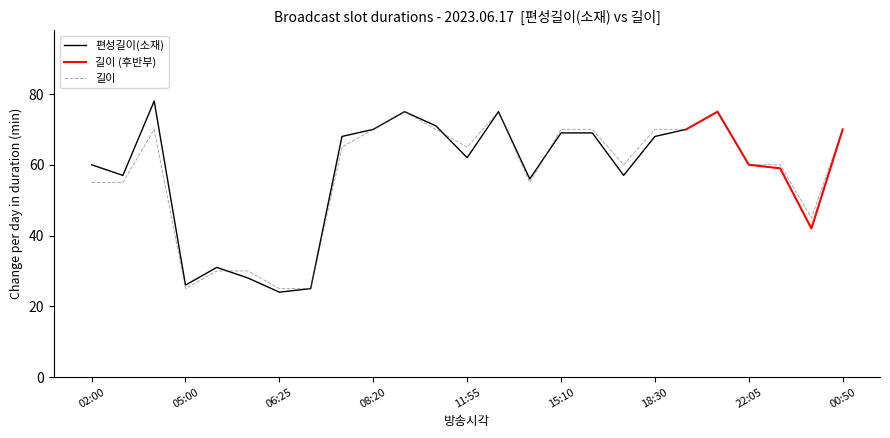

Is it true that 길이 equals 25 at 05:00?

True